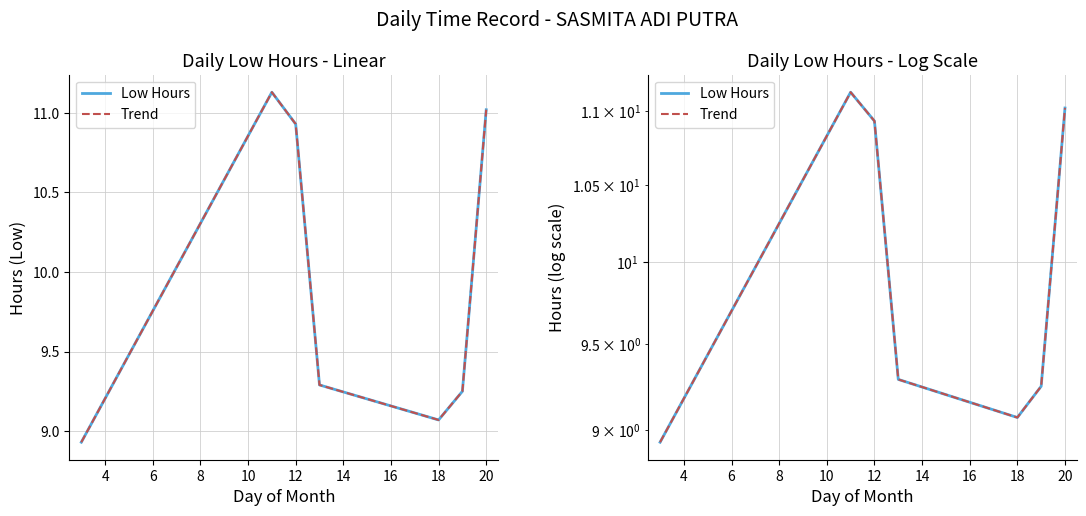

What is the value of the Low Hours point at the 5th from the left?

9.1